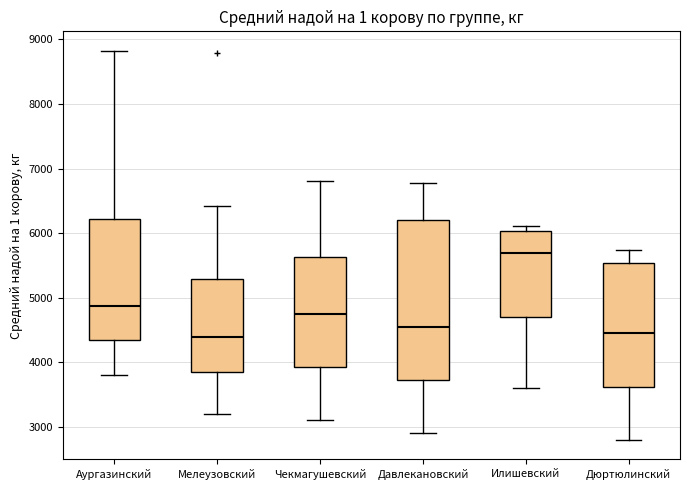

Reading left to right, transcribe this box plot: for each box, give where its median line is, the range the box spans, and where its two whiskers end, as read against the y-axis. The values are not printed on the chart, so give them approximately, as read against the axis.

Аургазинский: median 4900, box 4400 to 6200, whiskers 3800 to 8800
Мелеузовский: median 4400, box 3900 to 5300, whiskers 3200 to 6400
Чекмагушевский: median 4800, box 3900 to 5600, whiskers 3100 to 6800
Давлекановский: median 4600, box 3700 to 6200, whiskers 2900 to 6800
Илишевский: median 5700, box 4700 to 6000, whiskers 3600 to 6100
Дюртюлинский: median 4500, box 3600 to 5500, whiskers 2800 to 5700